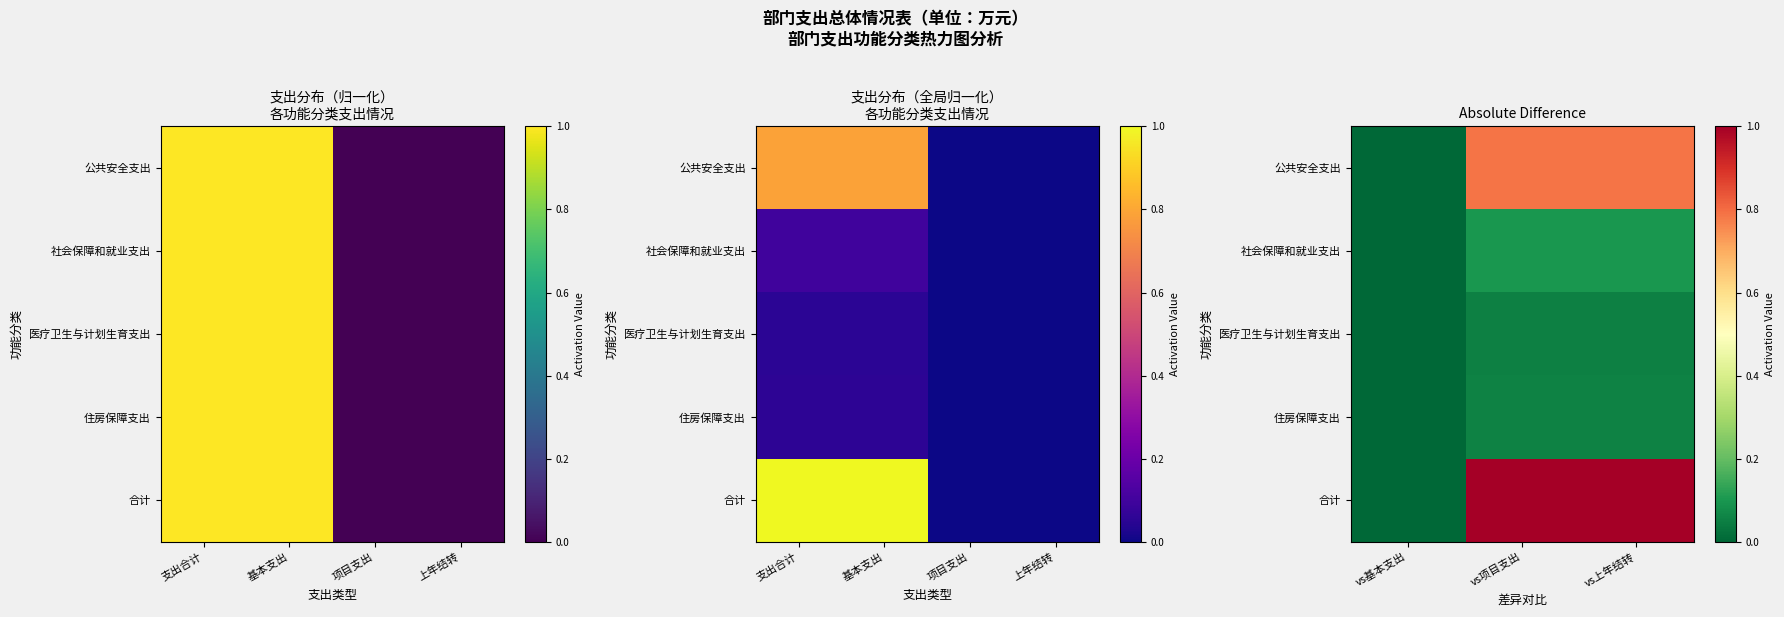

Which series has the largest total across all categories?

合计